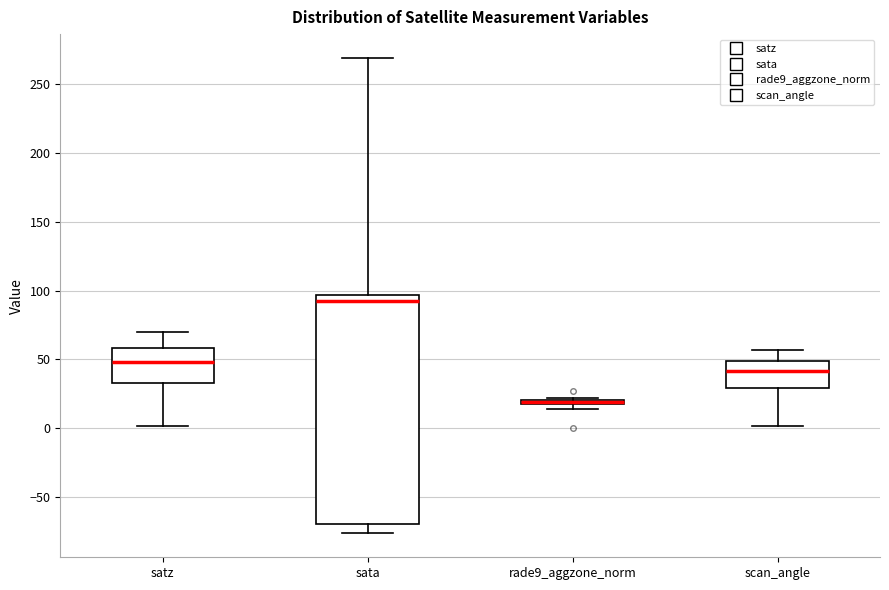

Which box is the tallest, from its lower edge to its upper edge?

sata